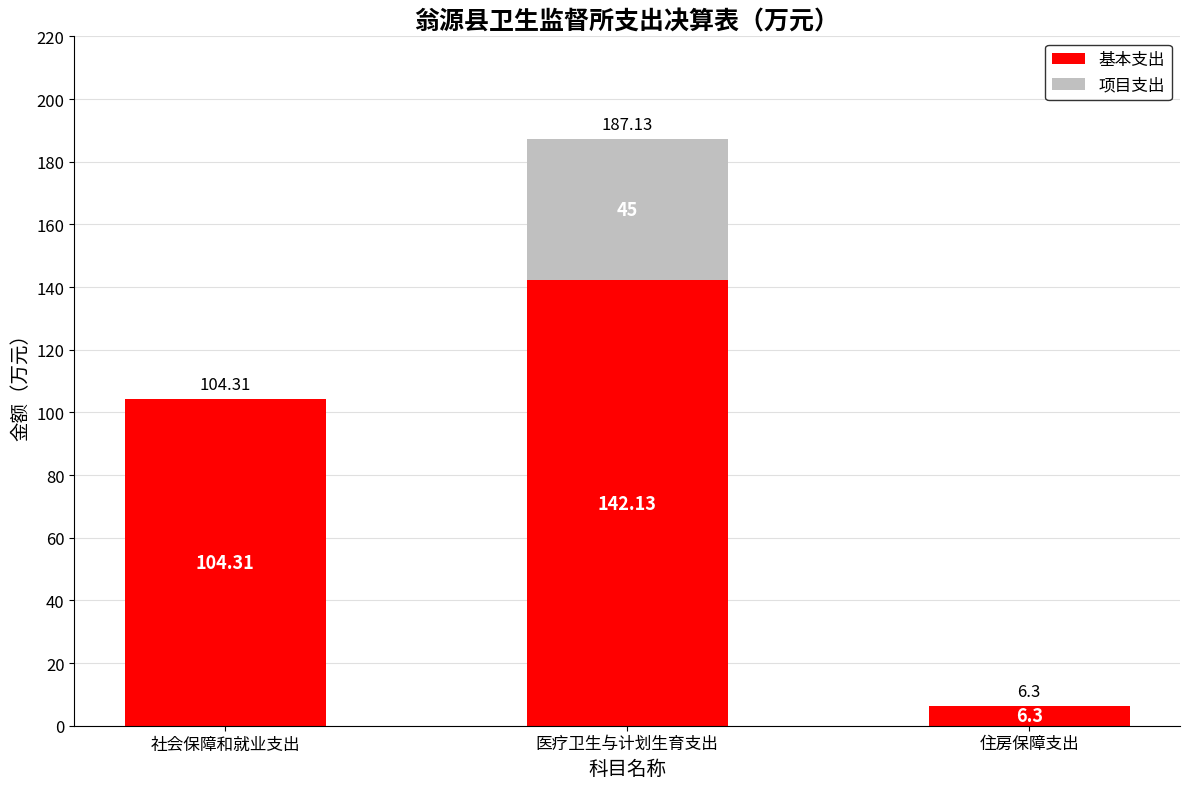

At which category is the sum across all series the highest?

医疗卫生与计划生育支出